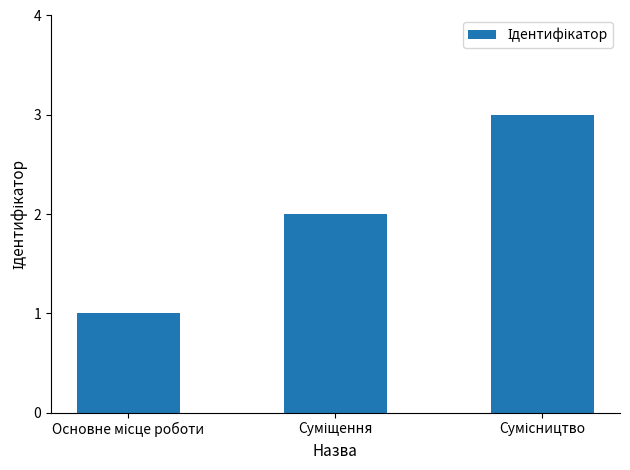

Reading right to left, list all the values displayed in this chart.

3	2	1